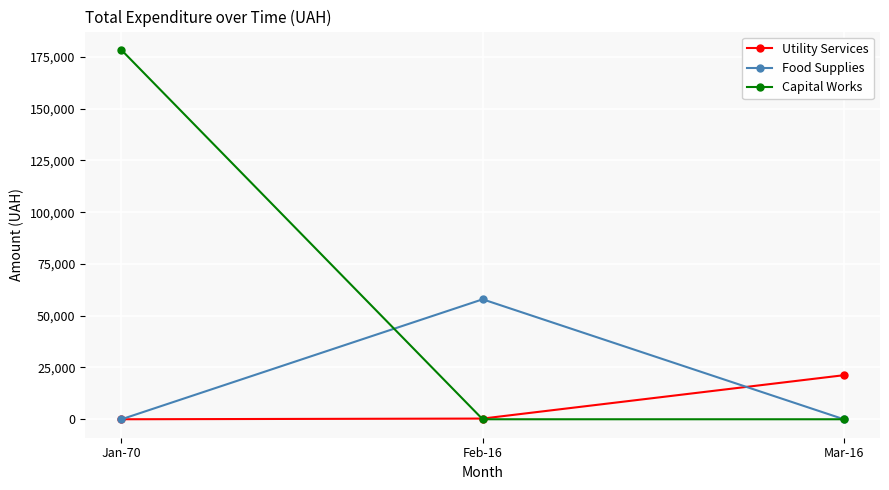

How many distinct data groups are displayed?

3